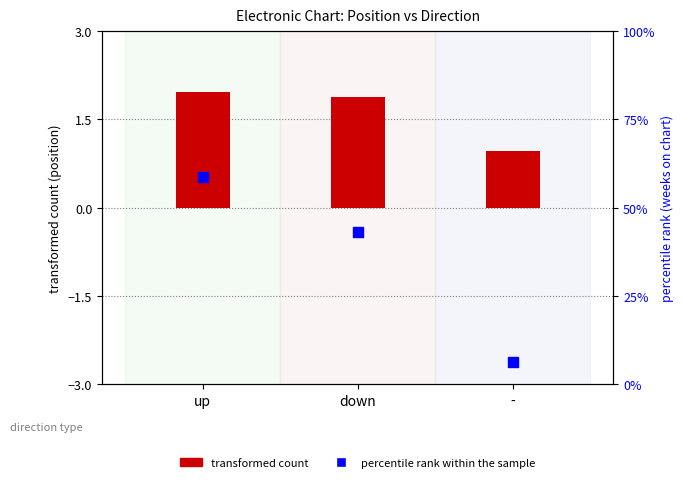

Is the value of percentile rank within the sample at - greater than the value of transformed count at -?

Yes